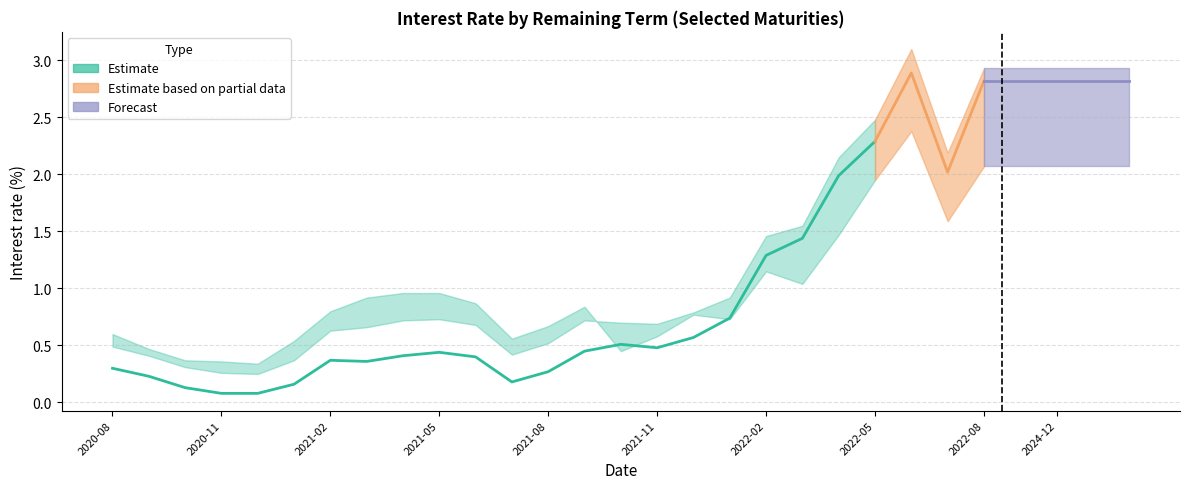

Does the chart have visible grid lines?

Yes